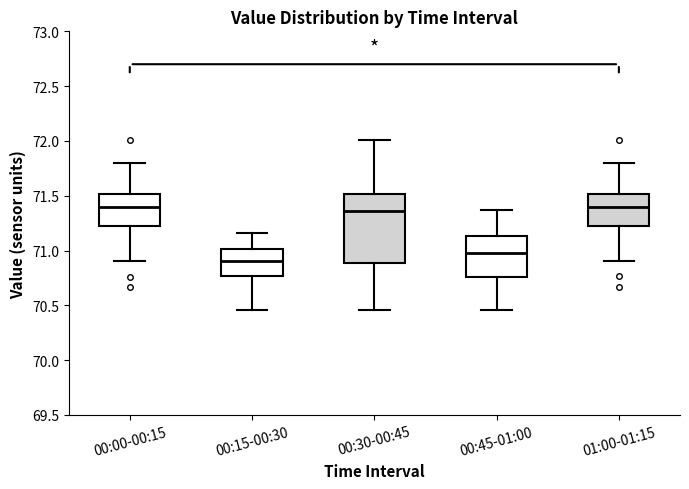

Comparing the boxes themselves (not the whiskers), which one is the tallest?

00:30-00:45